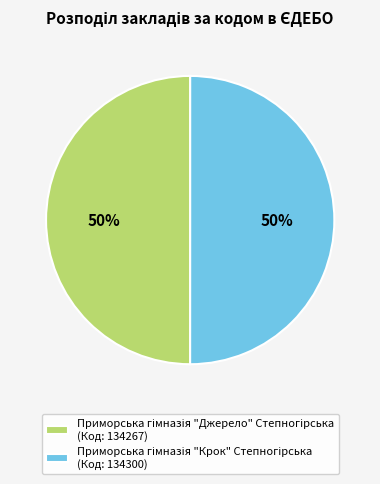

To the nearest percent, what is the average slice percentage?

50%